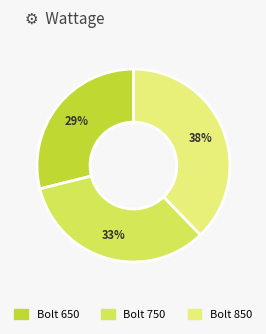

Which has a higher value, Bolt 750 or Bolt 650?

Bolt 750